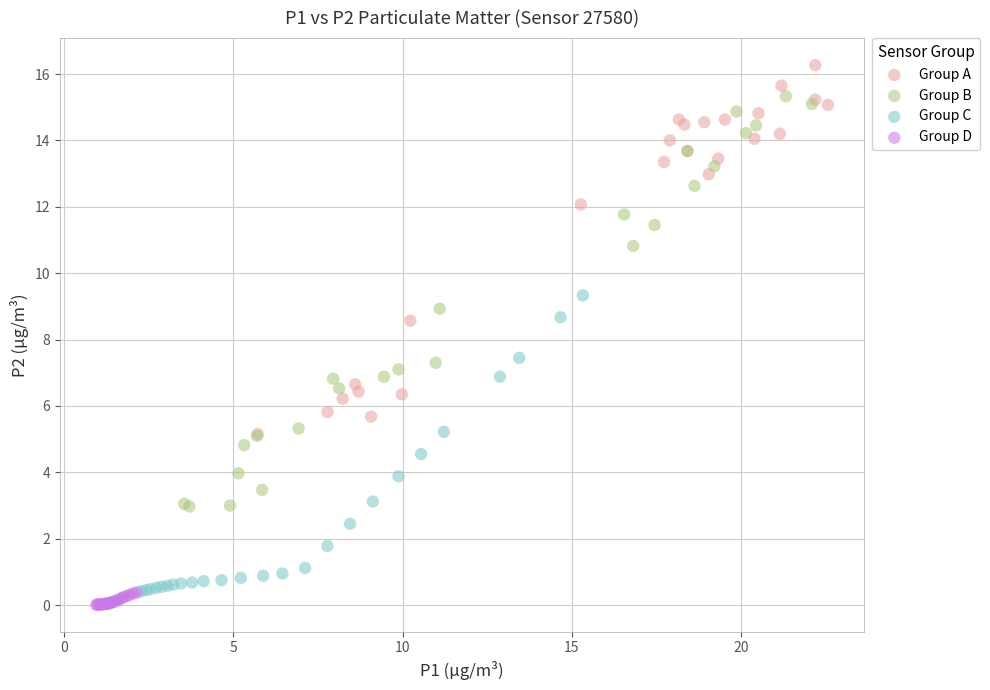

Which series contains the lowest Y value?

Group D